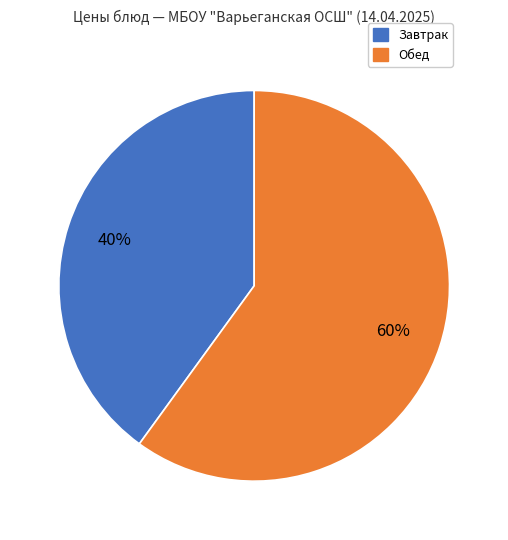

Is there any slice that represents more than half of the pie?

Yes